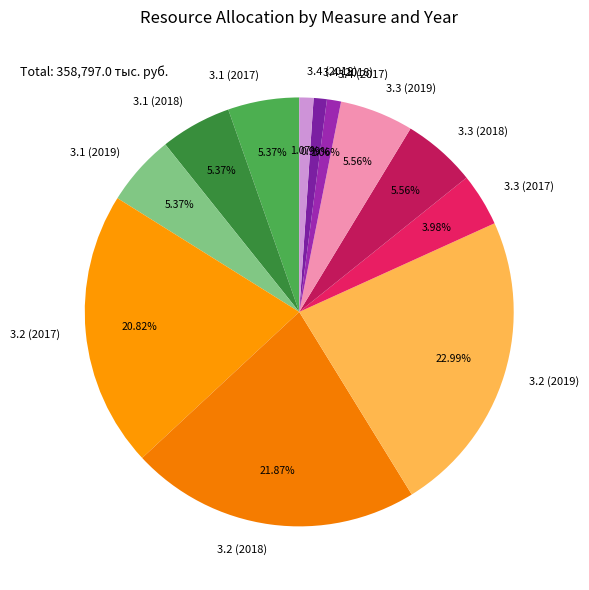

What is the ratio of the value at 3.1 (2018) to the value at 3.2 (2019)?

0.2